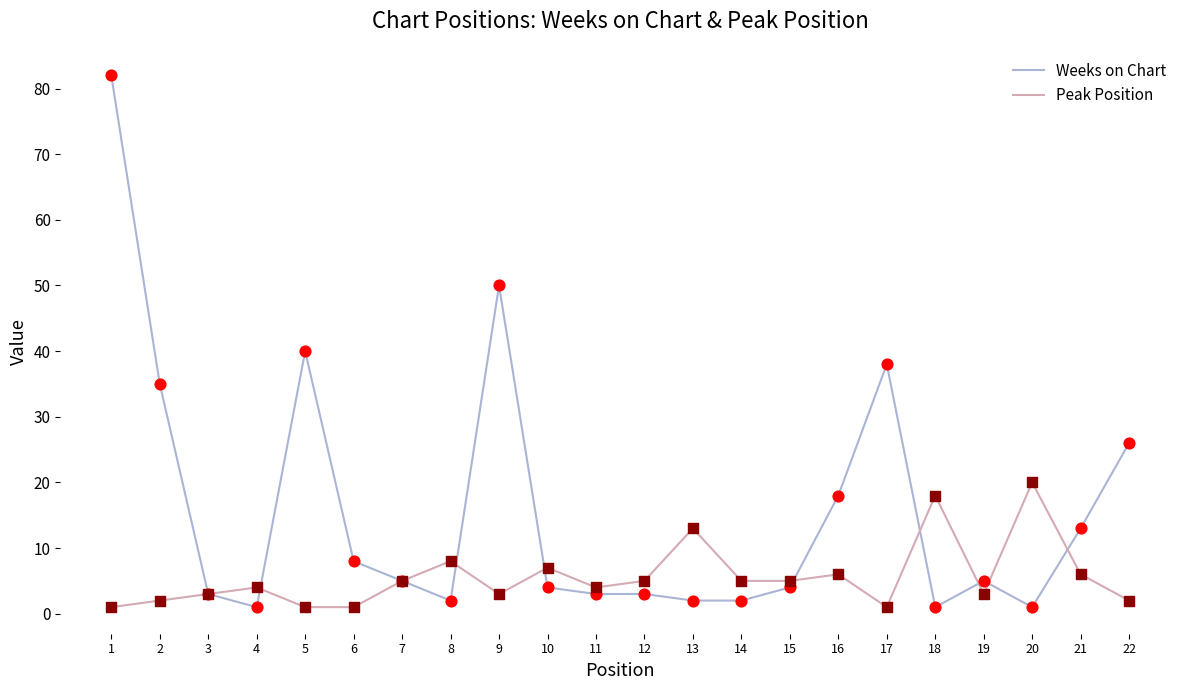

At which category is the sum across all series the highest?

1